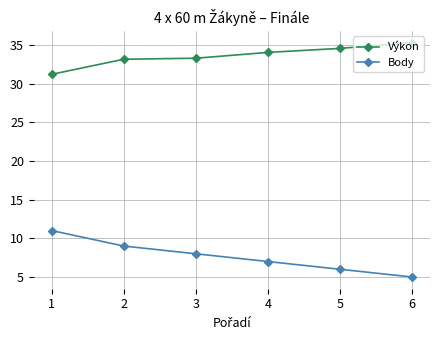

What is the sum of all Body values?

46.0